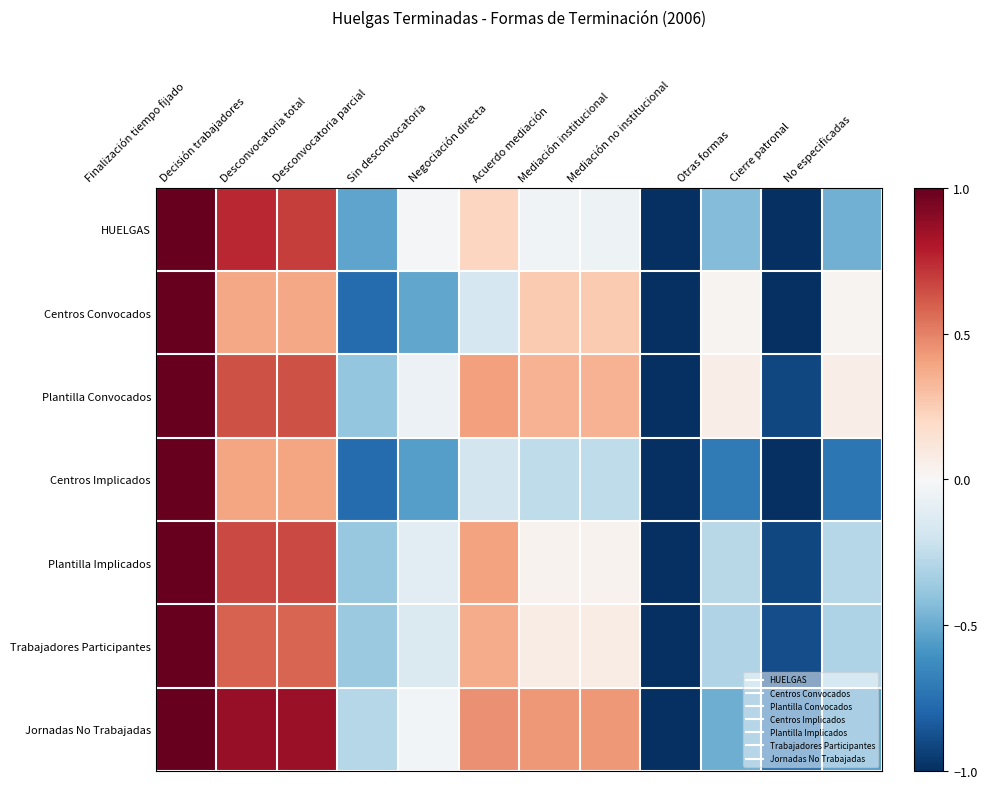

How many categories are shown in the chart?

12